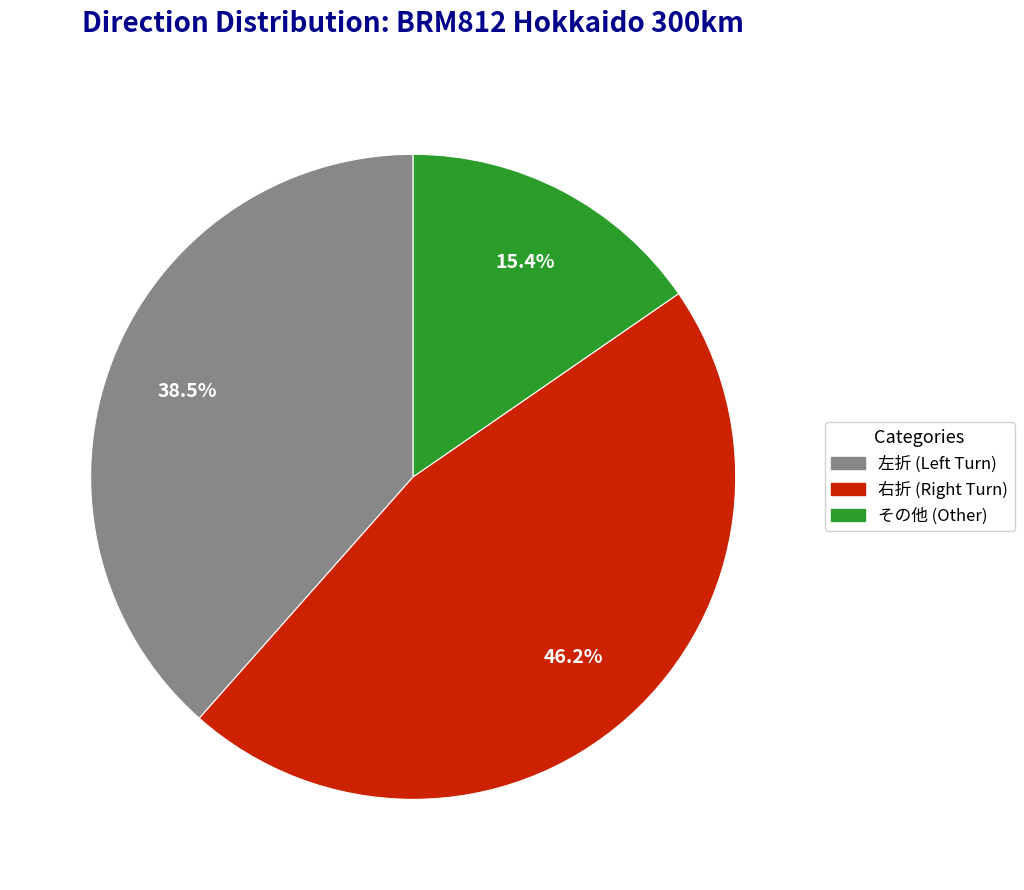

What is the largest slice in the pie chart?

右折 (Right Turn)